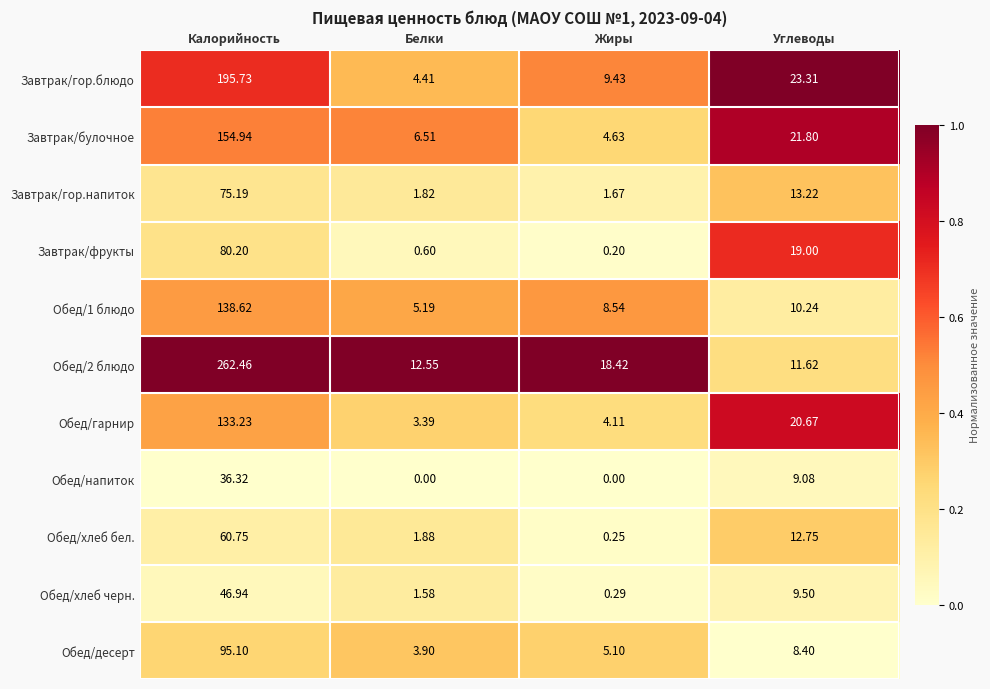

Which series changed the most between Жиры and Углеводы?

Завтрак/фрукты